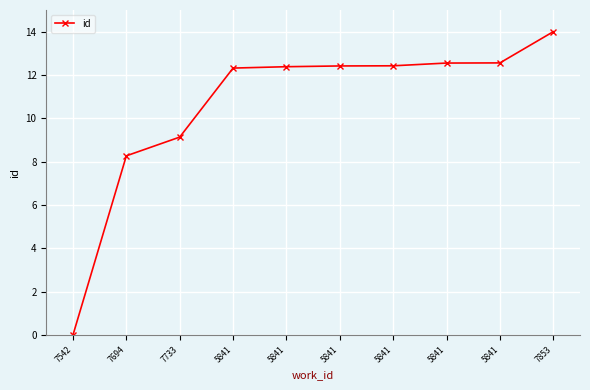

Is this an area chart (filled region under the line)?

No